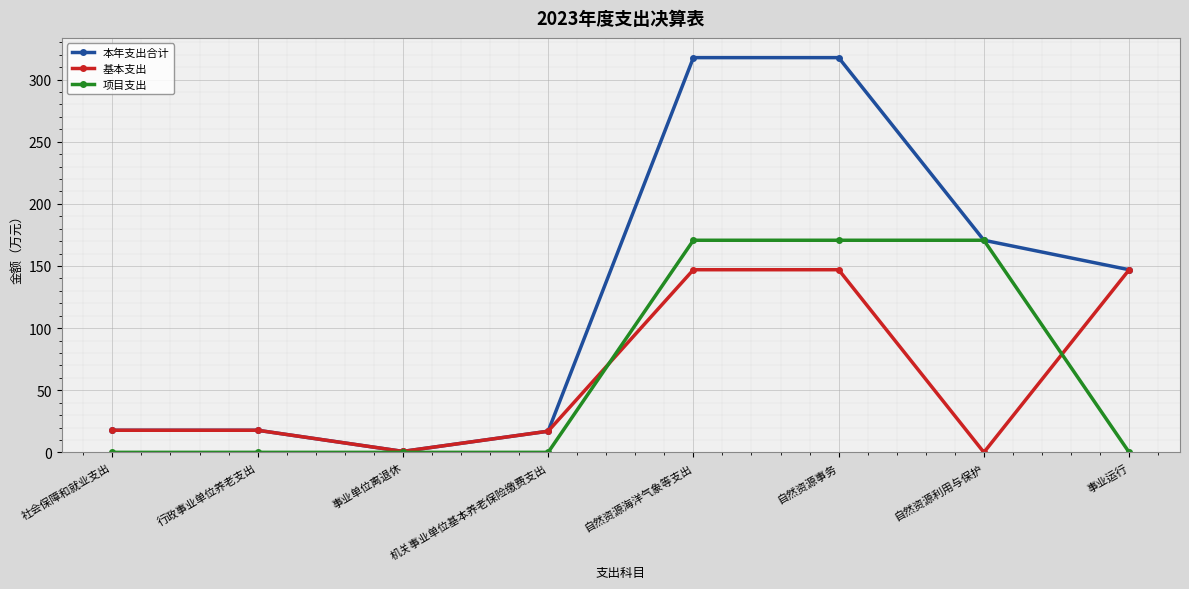

The value of 项目支出 at 自然资源海洋气象等支出 is 170.7. True or false?

True